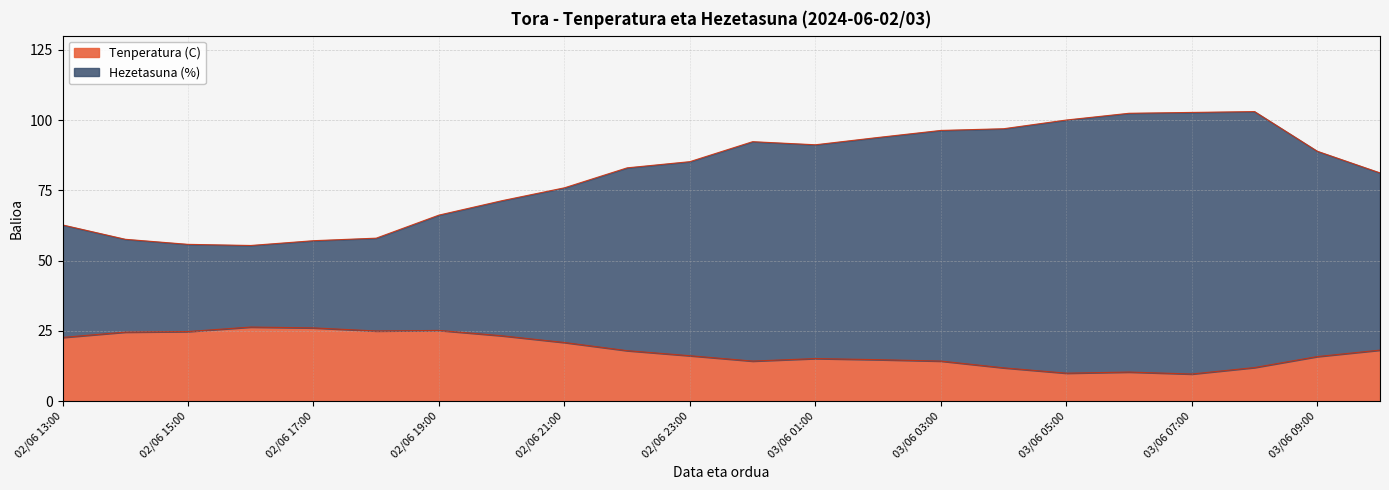

What is the difference between the maximum and minimum values in the Tenperatura (C) series?

16.7